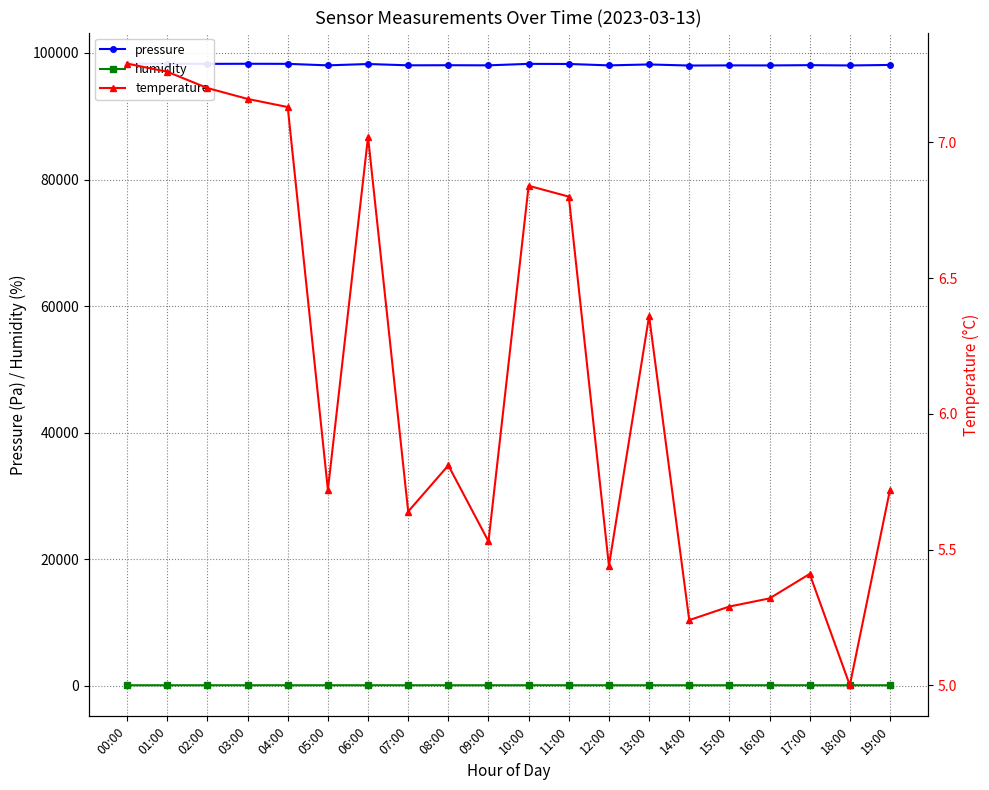

What is the highest value of the humidity series?

75.5